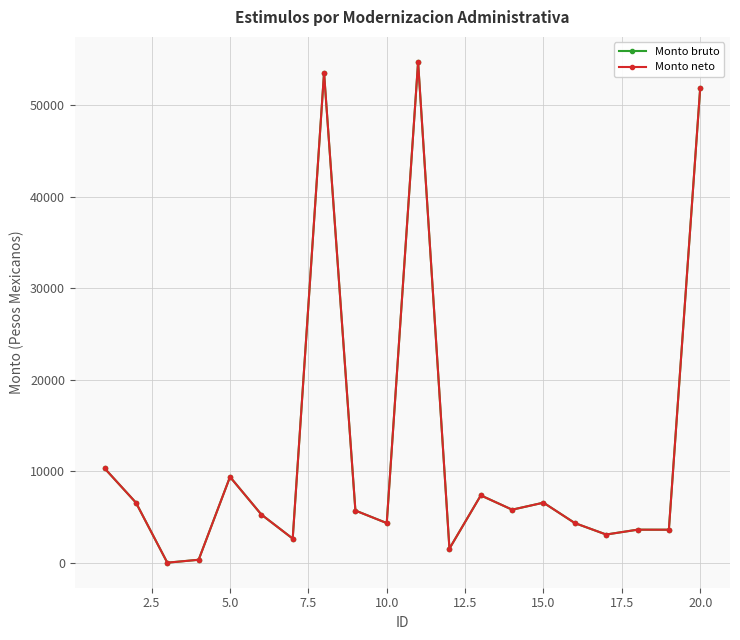

Does the chart have visible grid lines?

Yes